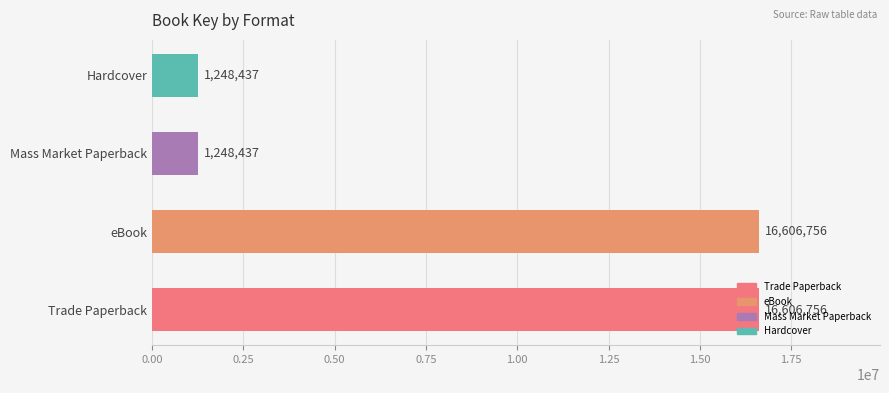

Read the value at Mass Market Paperback.

1248437